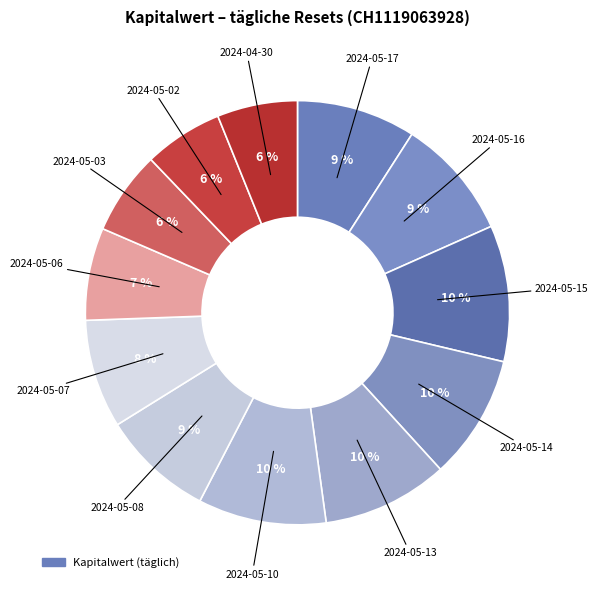

Count the number of slices in the pie.

12